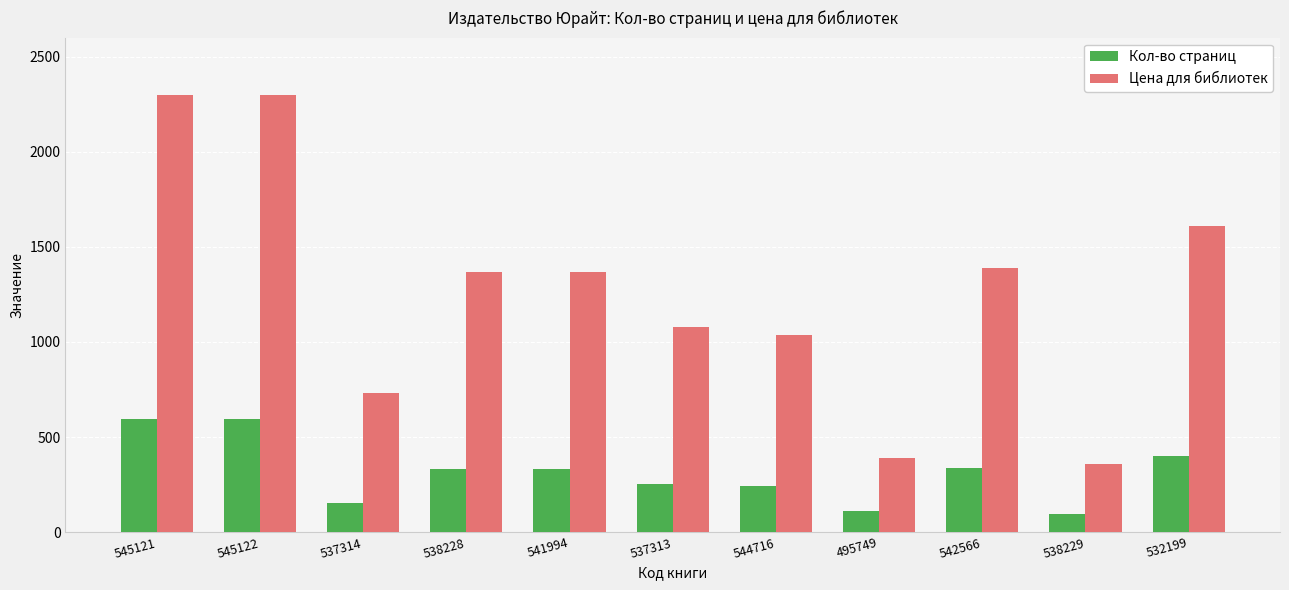

How many categories are shown in the chart?

11